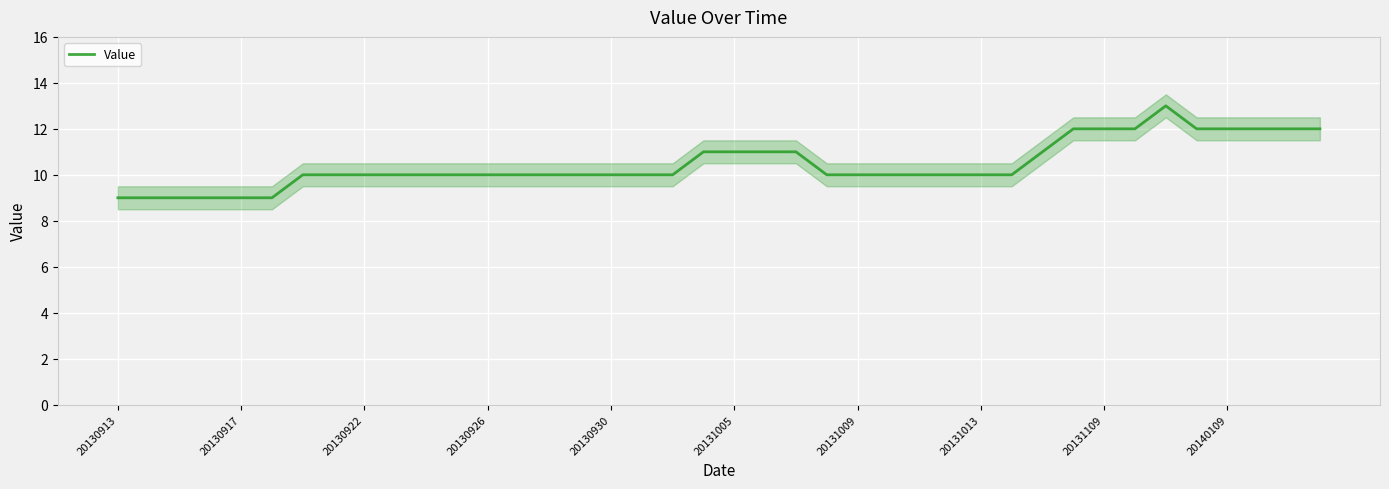

Which category has the highest value across all series?

34